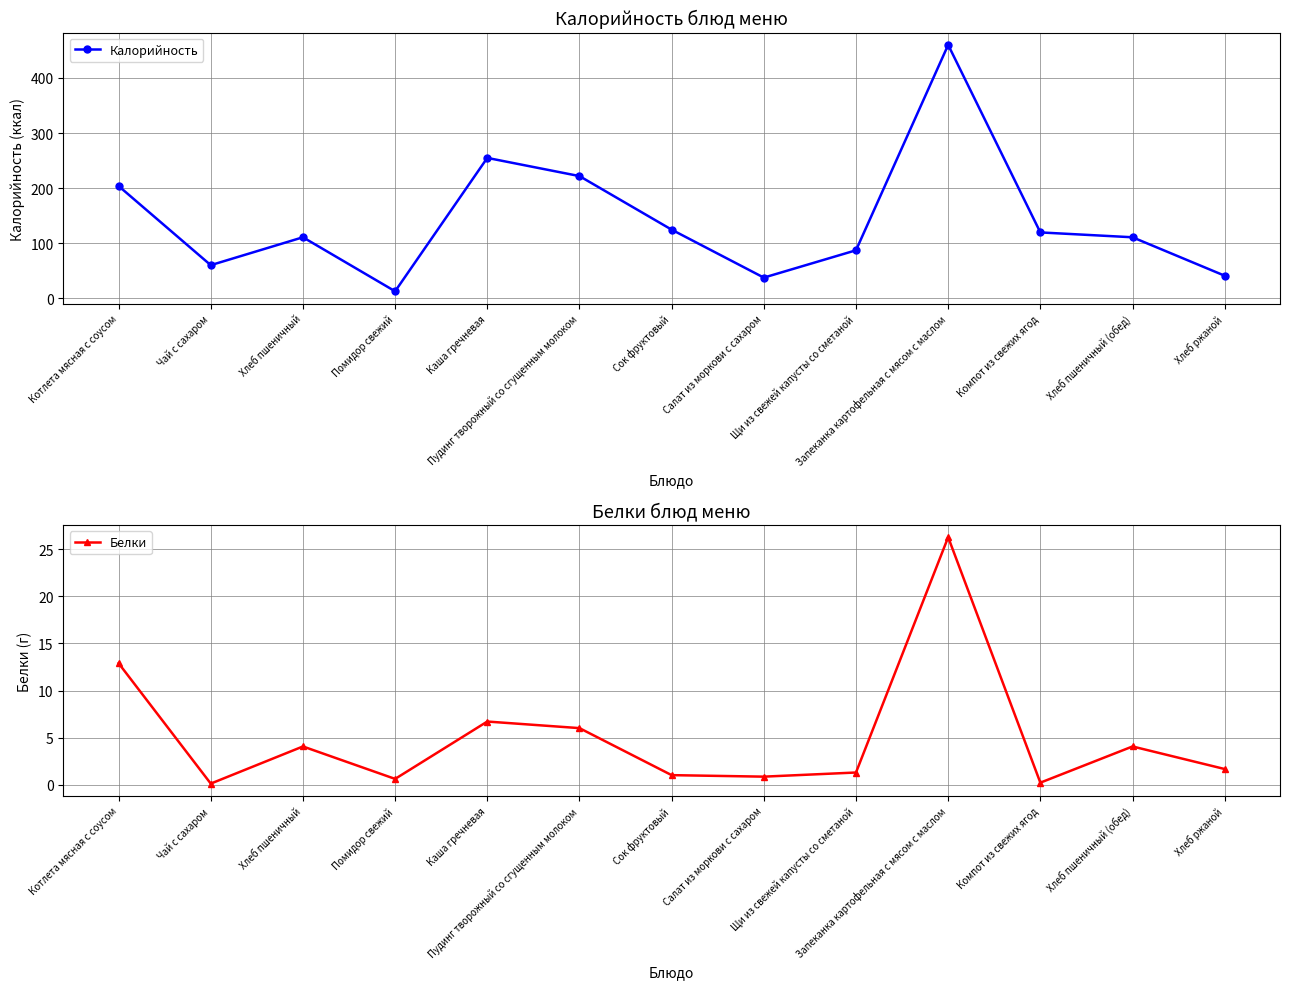

How many data points in Калорийность are above 111?

6